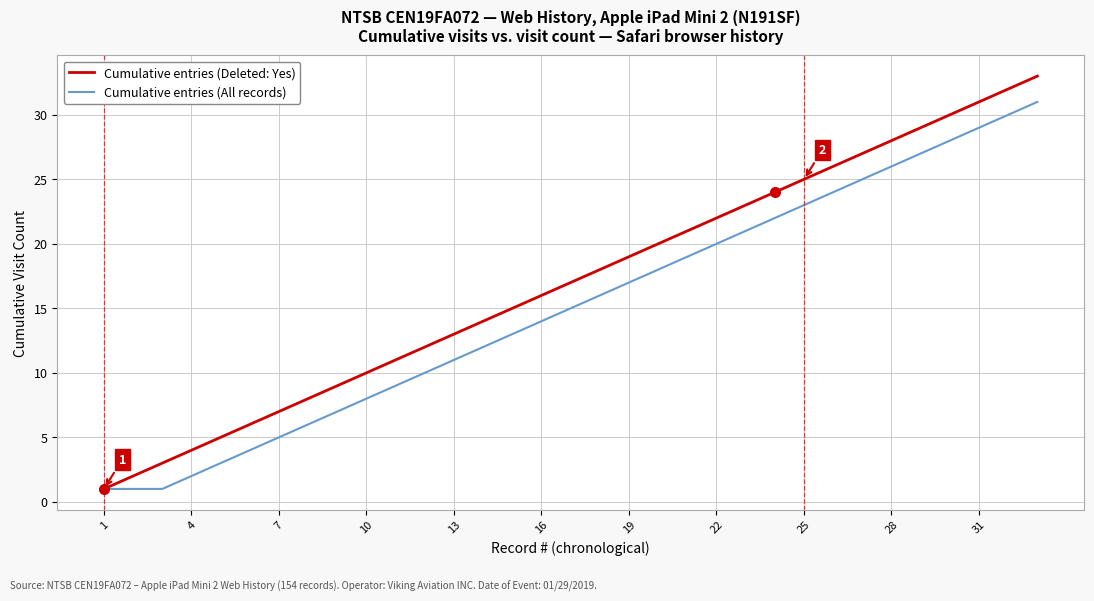

Which series has the largest total across all categories?

Cumulative entries (Deleted: Yes)